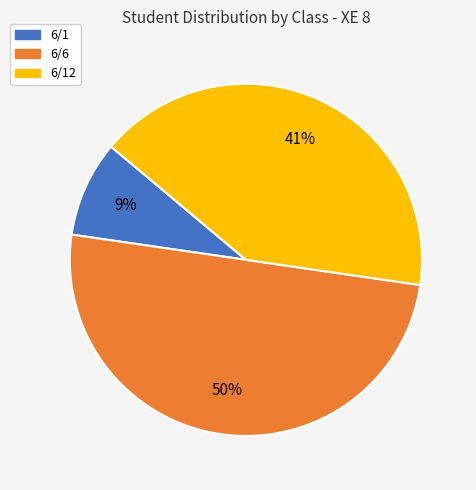

To the nearest percent, what is the average slice percentage?

33%